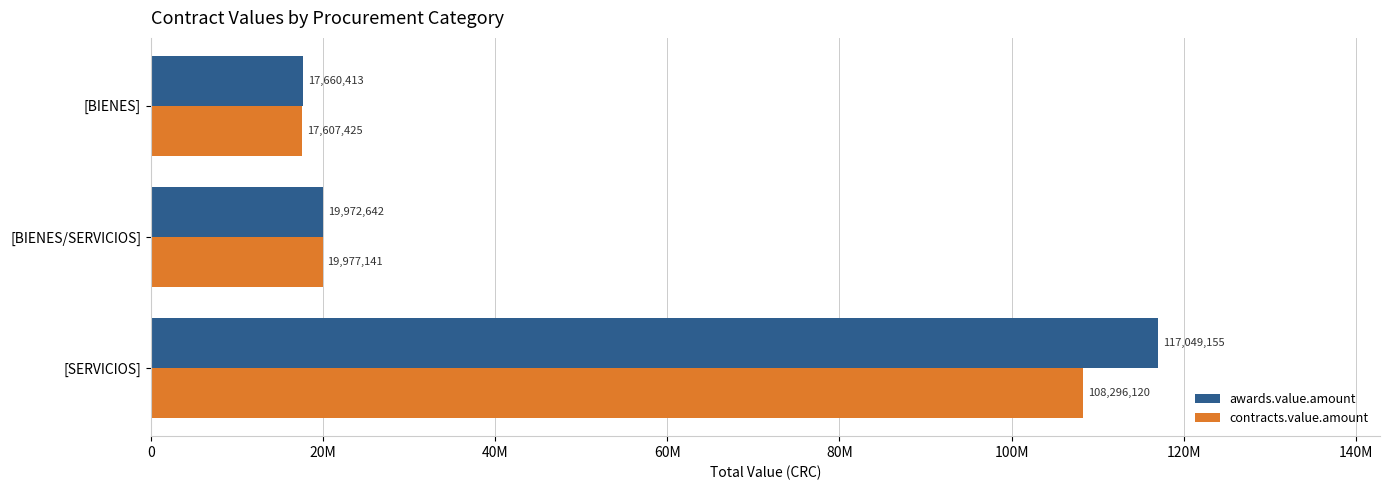

What are all the series names shown in the legend?

awards.value.amount, contracts.value.amount